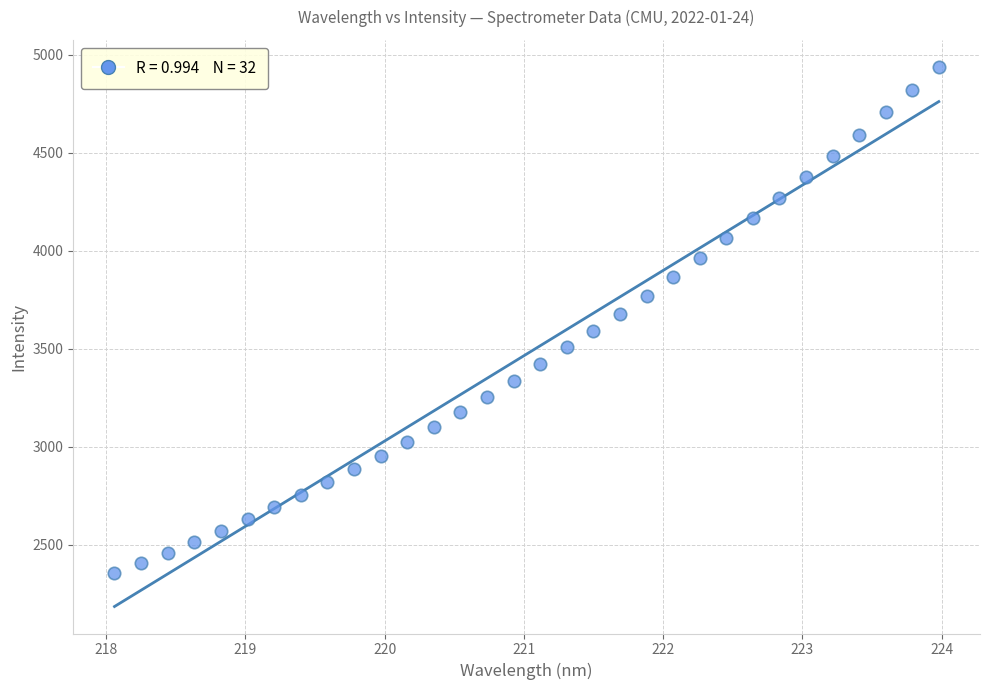

What is the range of X values (max minus min)?

5.9